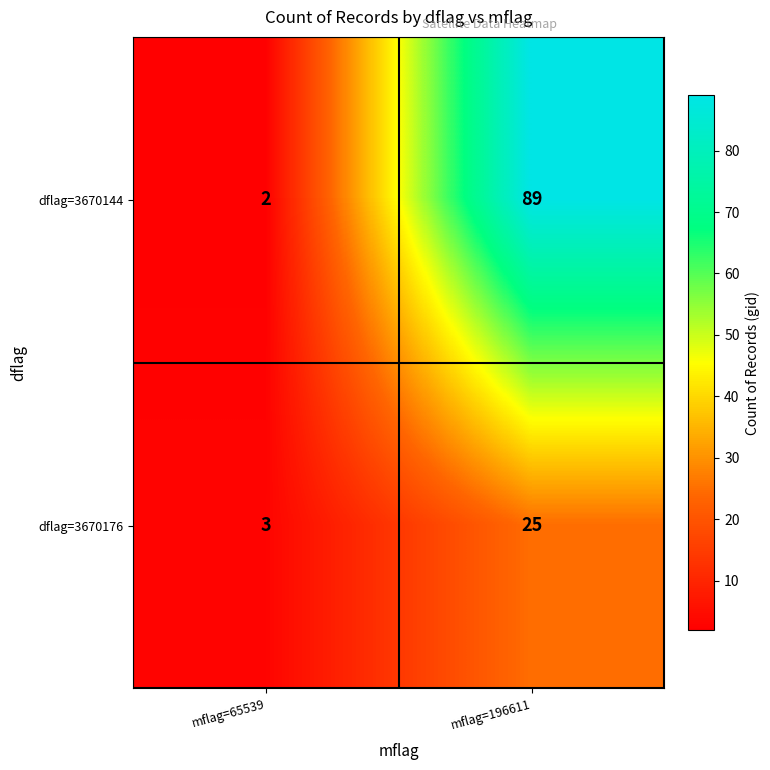

What is the difference between the highest and lowest values at mflag=65539?

1